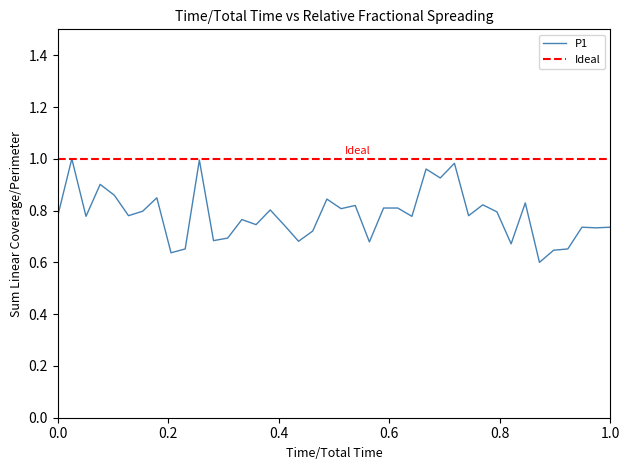

What is the difference between the second highest and minimum values?

0.4